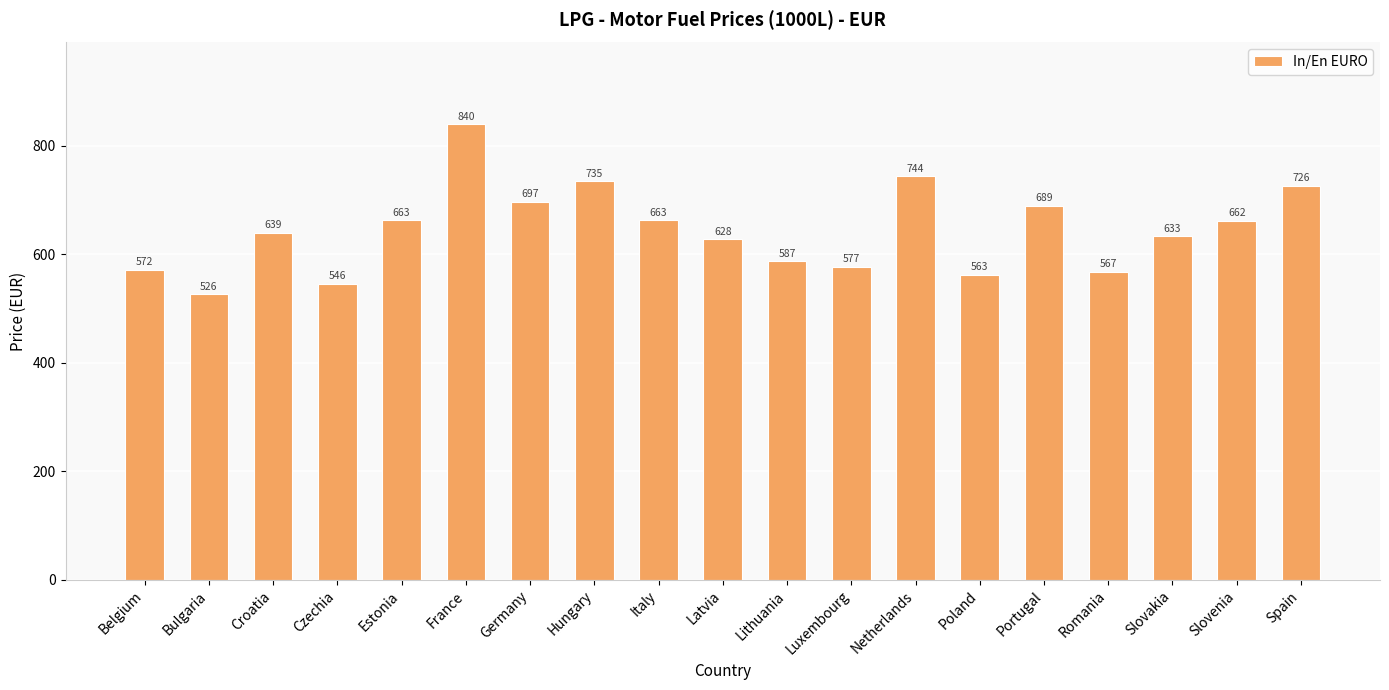

What is the label of the 17th bar from the right?

Croatia